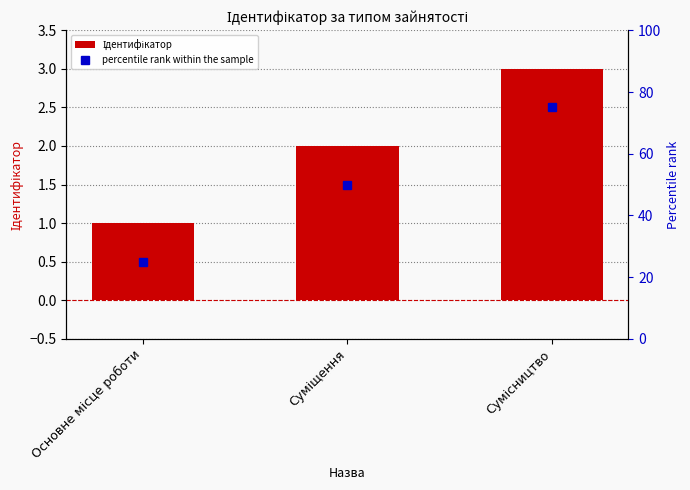

At how many categories does at least one series exceed 27?

2